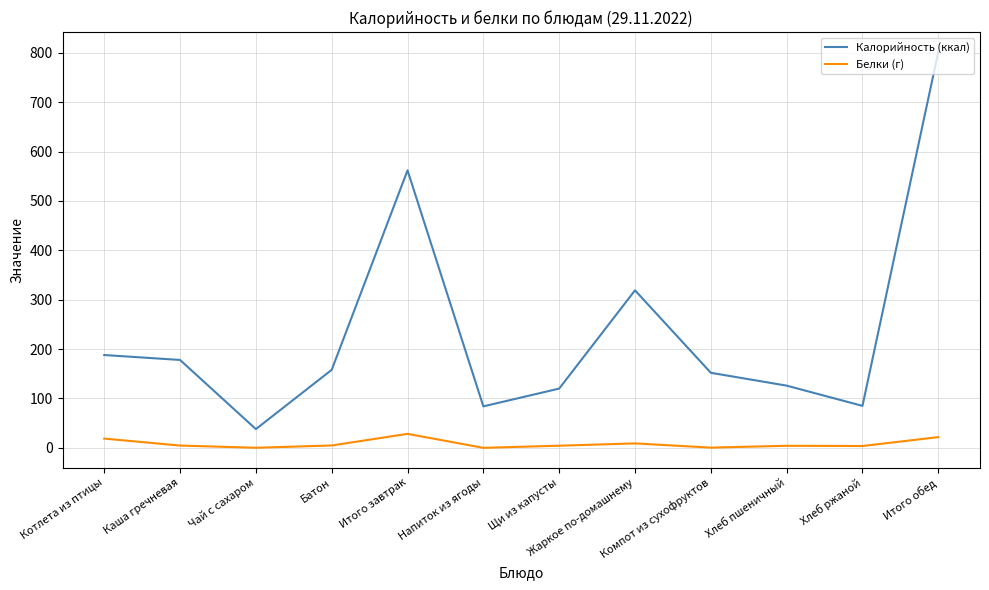

What is the sum of all Белки (г) values?

100.2